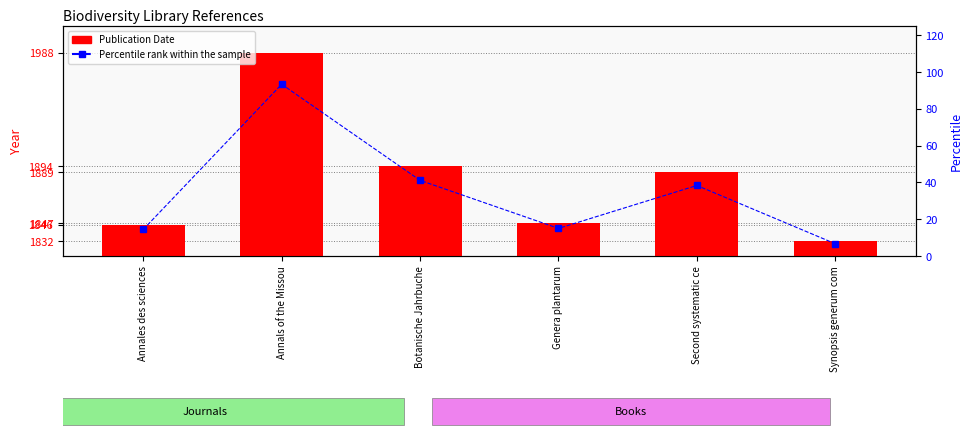

What is the value of the Publication Date bar at the 3rd from the left?

1894.0